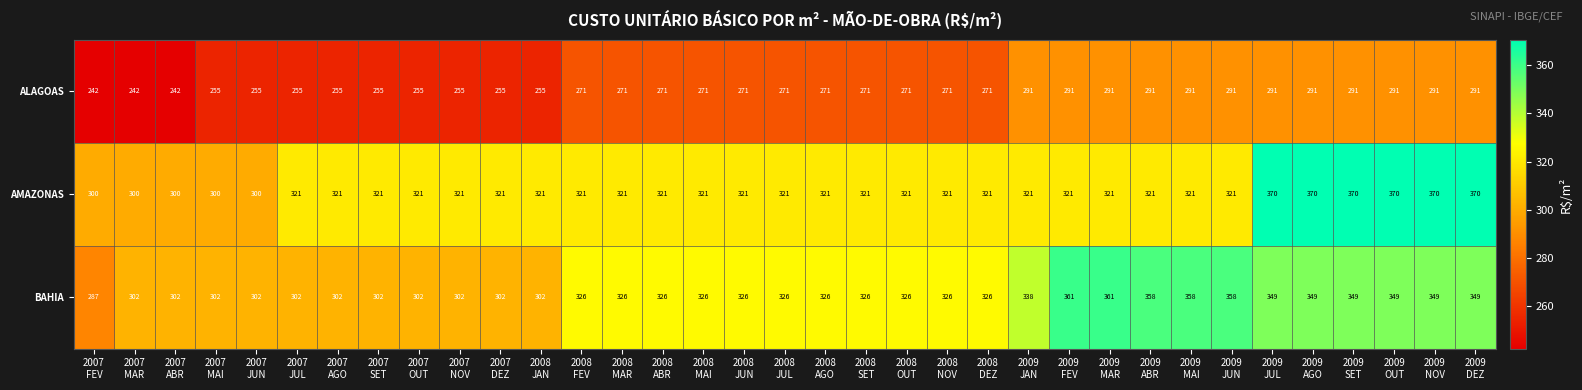

Which series has the largest range (max minus min)?

BAHIA